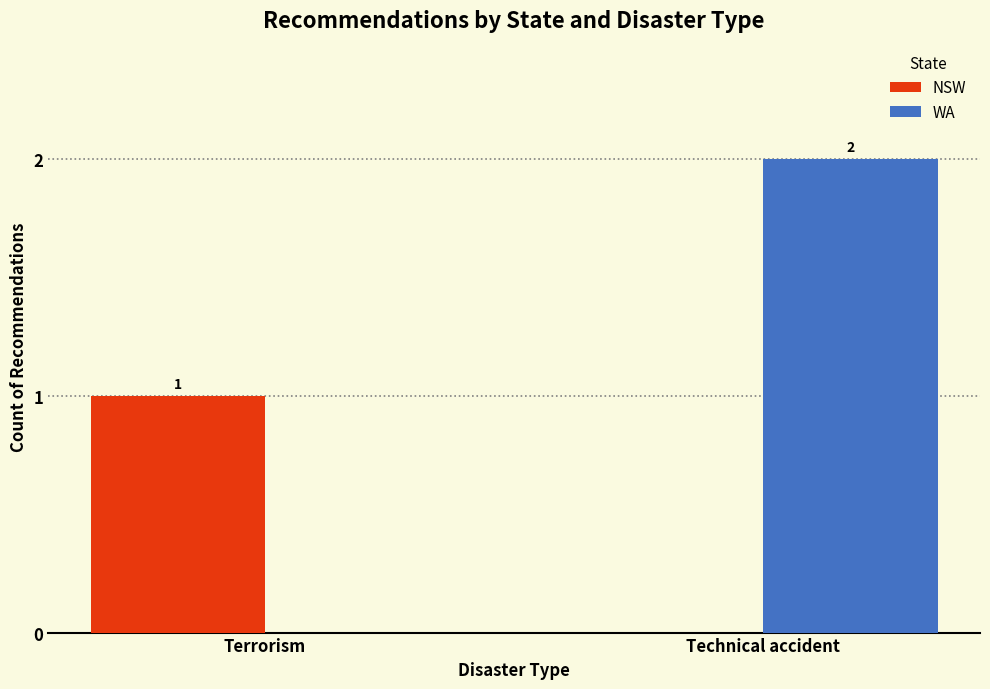

Which series has the largest range (max minus min)?

WA